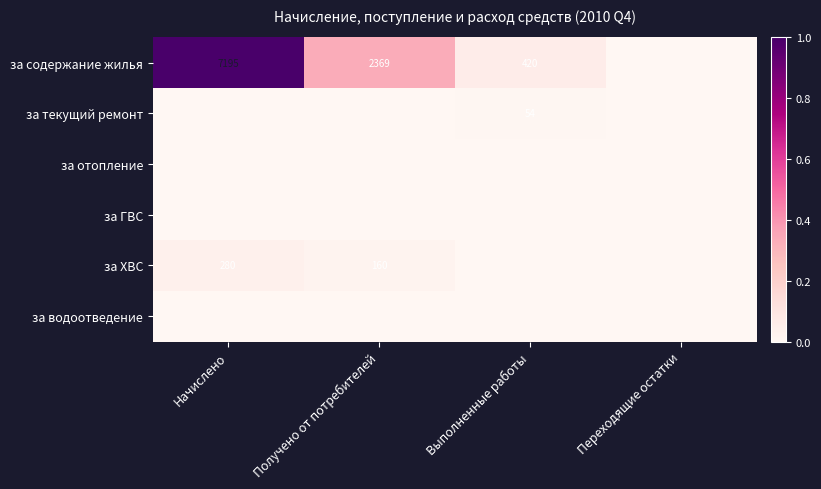

The value of за содержание жилья at Выполненные работы is 420. True or false?

True